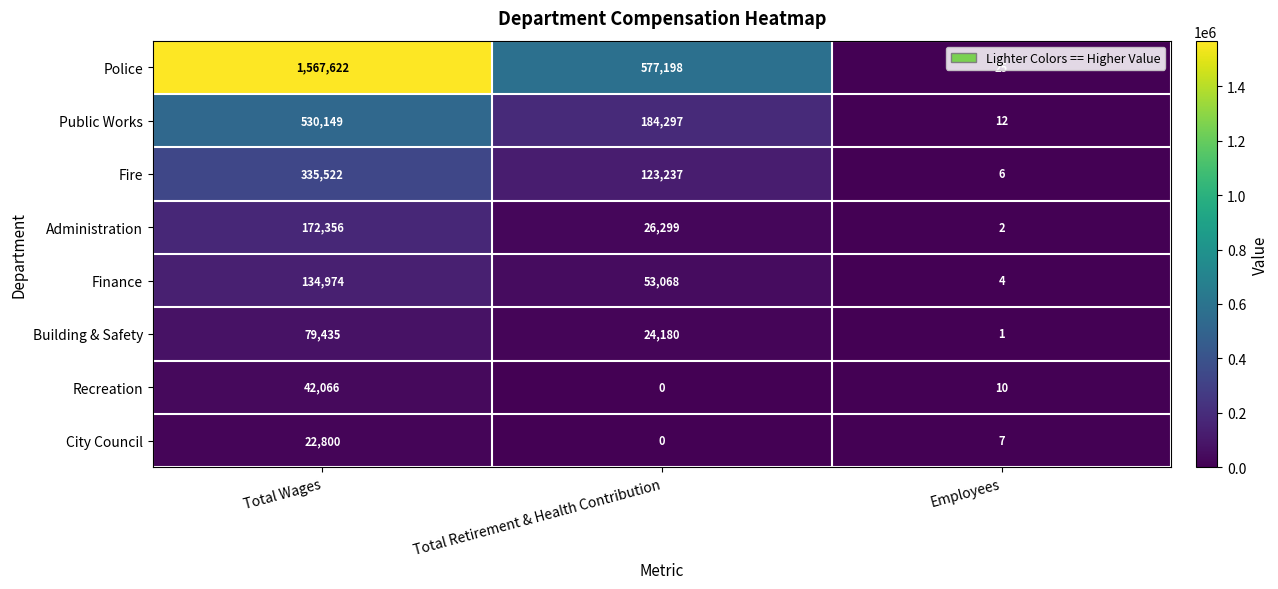

At which category is the sum across all series the highest?

Total Wages